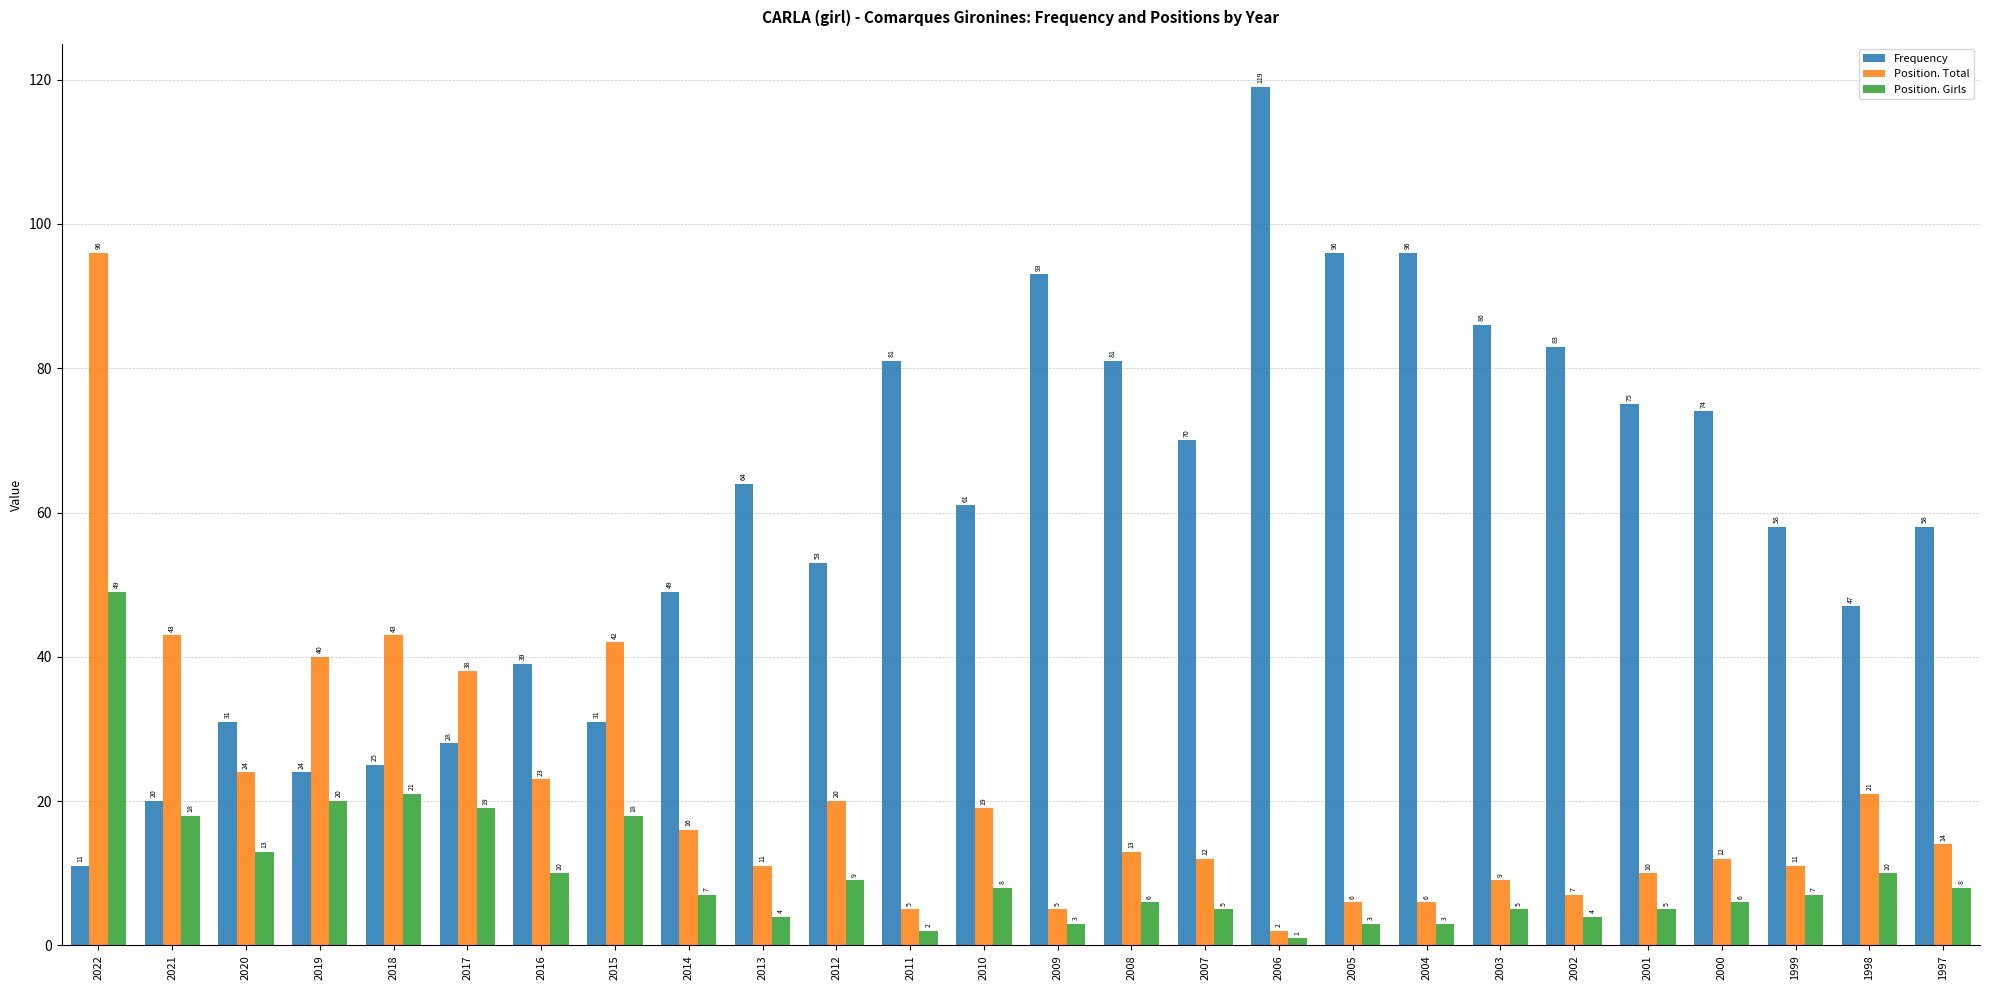

What is the total value across all series at 2006?

122